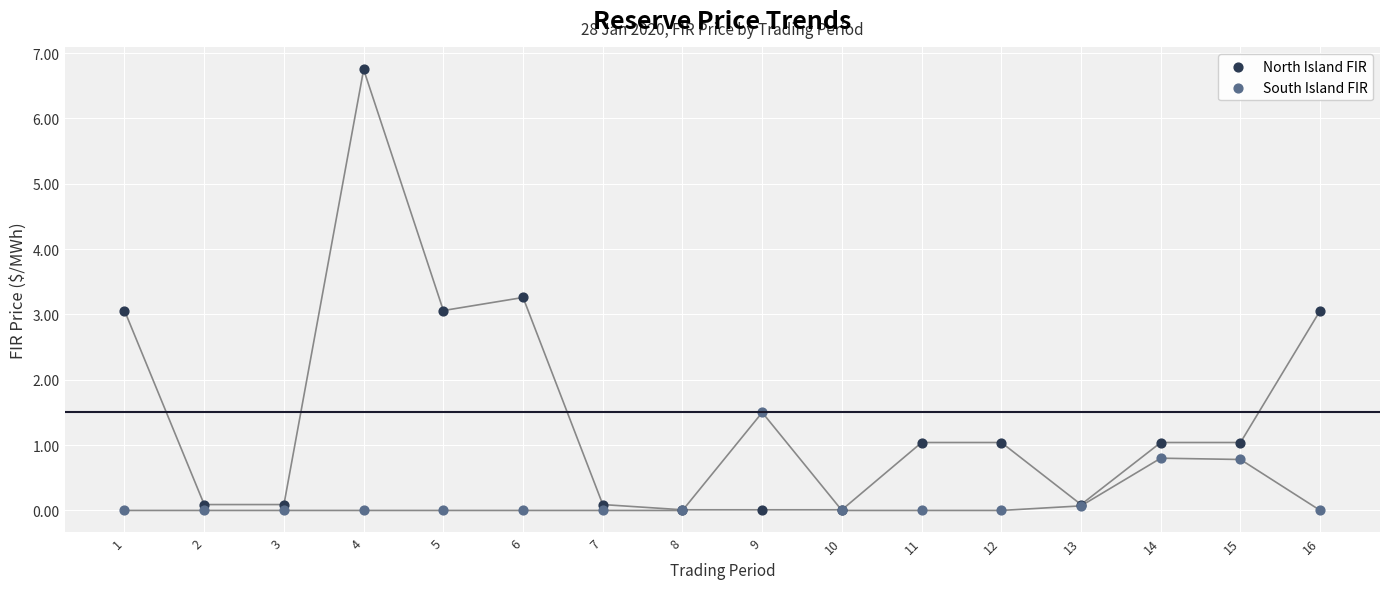

What are all the series names shown in the legend?

North Island FIR, South Island FIR